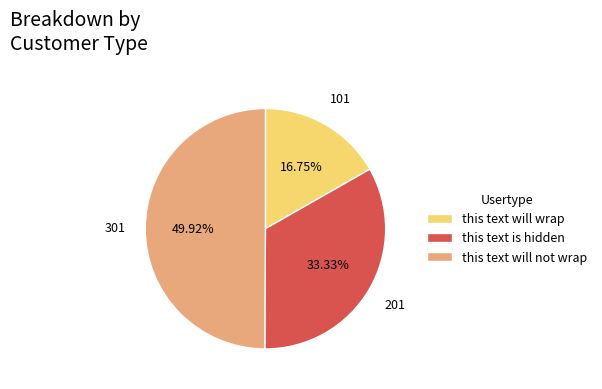

Is this text is hidden the majority of the pie?

No